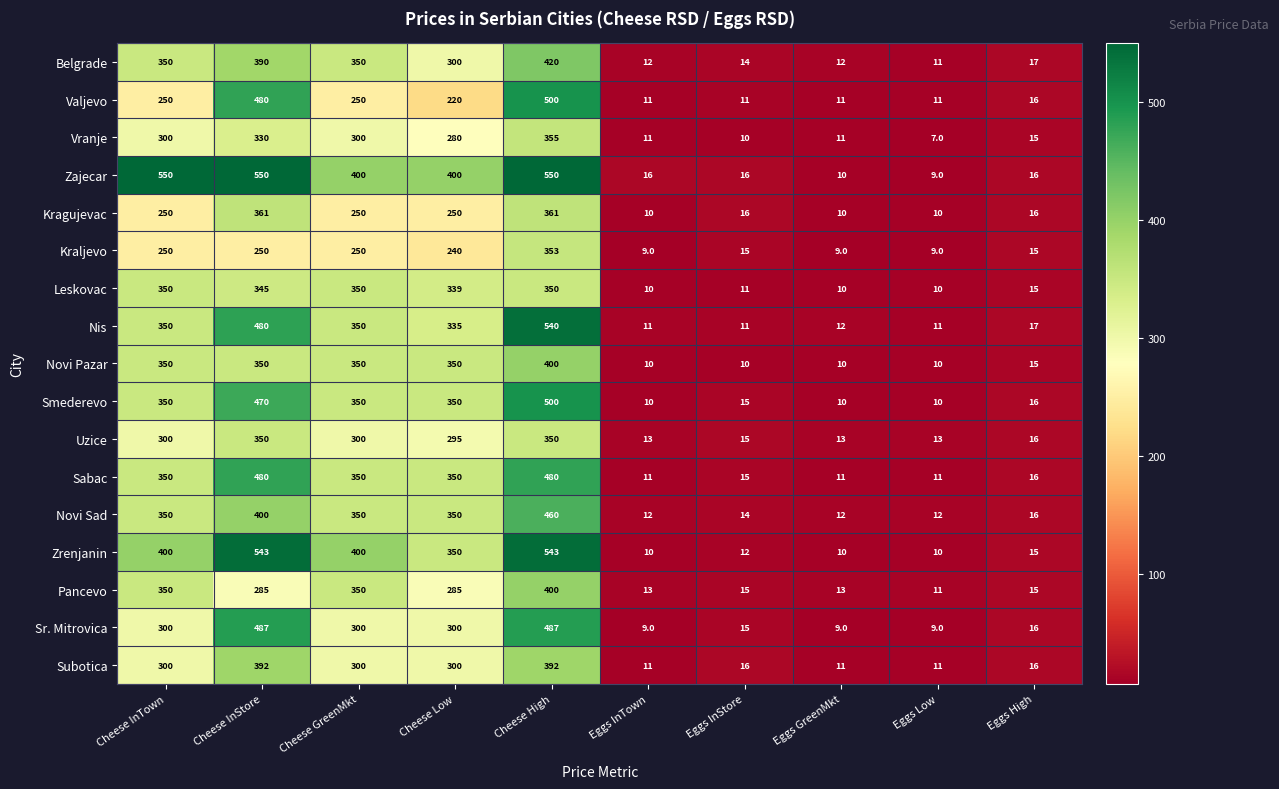

At which category is the sum across all series the highest?

Cheese High